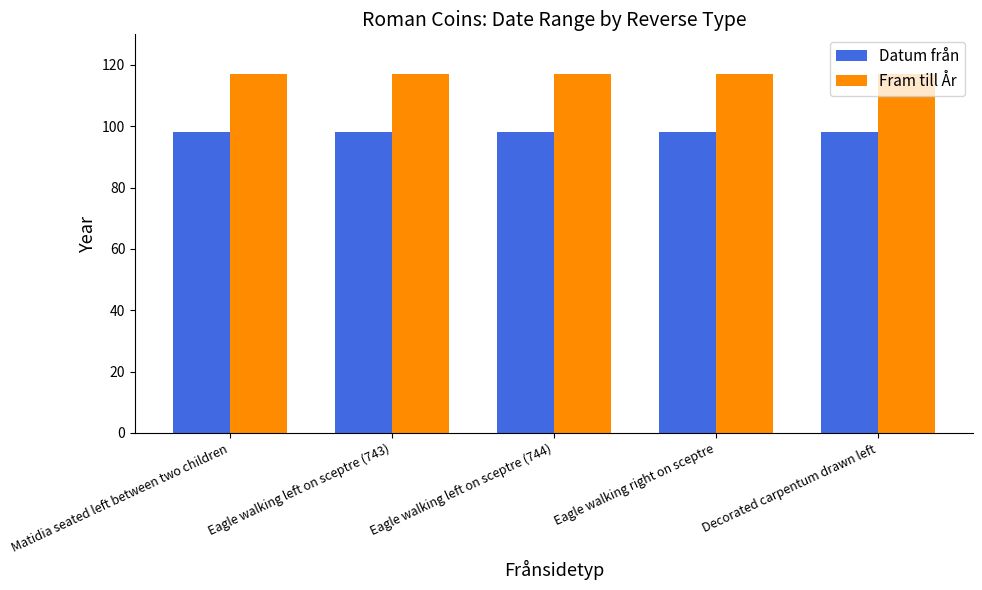

The value of Datum från at Matidia seated left between two children is 98. True or false?

True